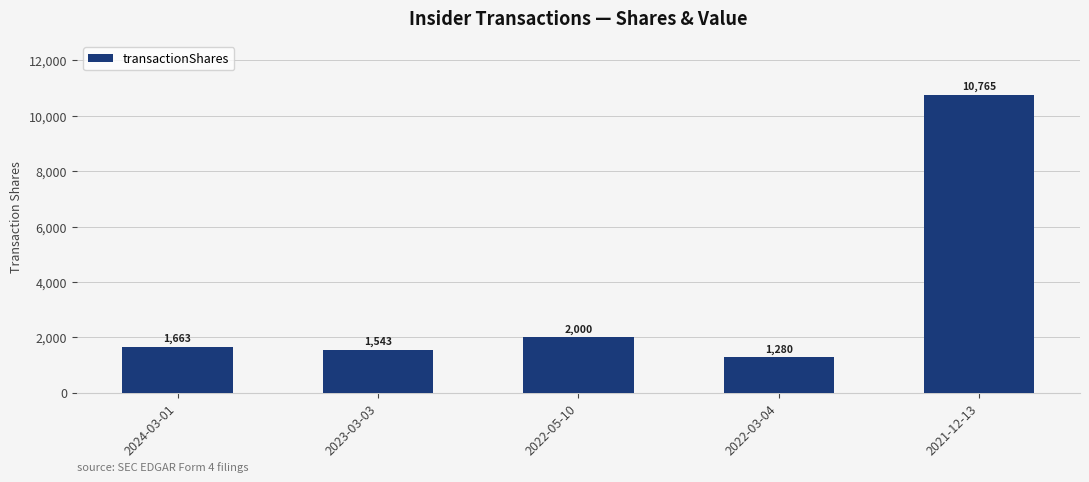

List the labels in order of value, smallest first.

2022-03-04, 2023-03-03, 2024-03-01, 2022-05-10, 2021-12-13